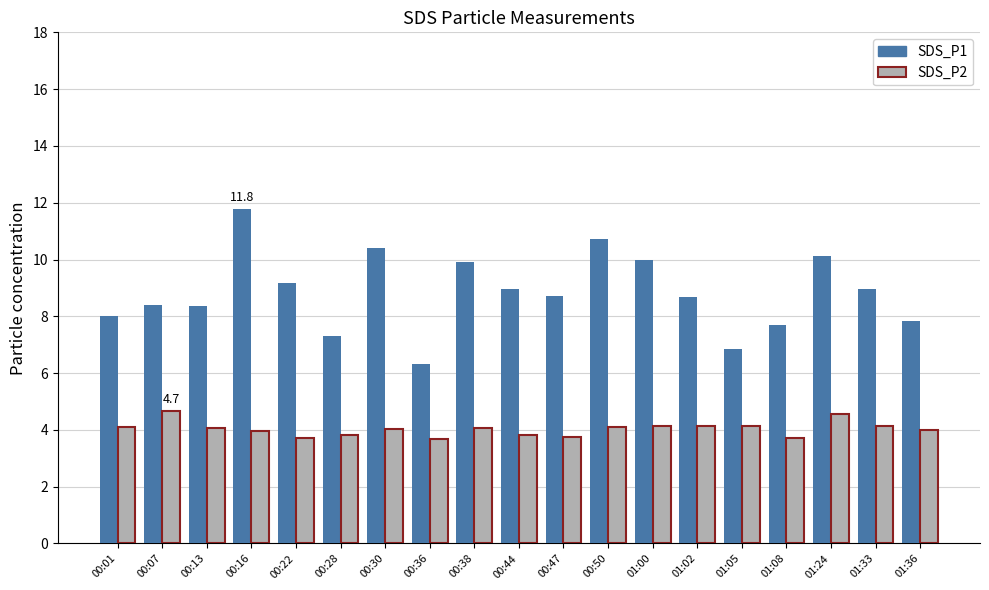

Is the value of SDS_P1 at 01:08 greater than the value of SDS_P2 at 00:16?

Yes